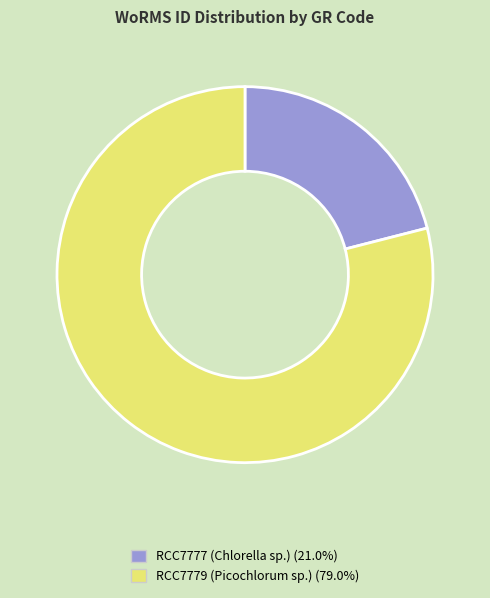

Is the sum of RCC7779 (Picochlorum sp.) and RCC7777 (Chlorella sp.) greater than half?

Yes